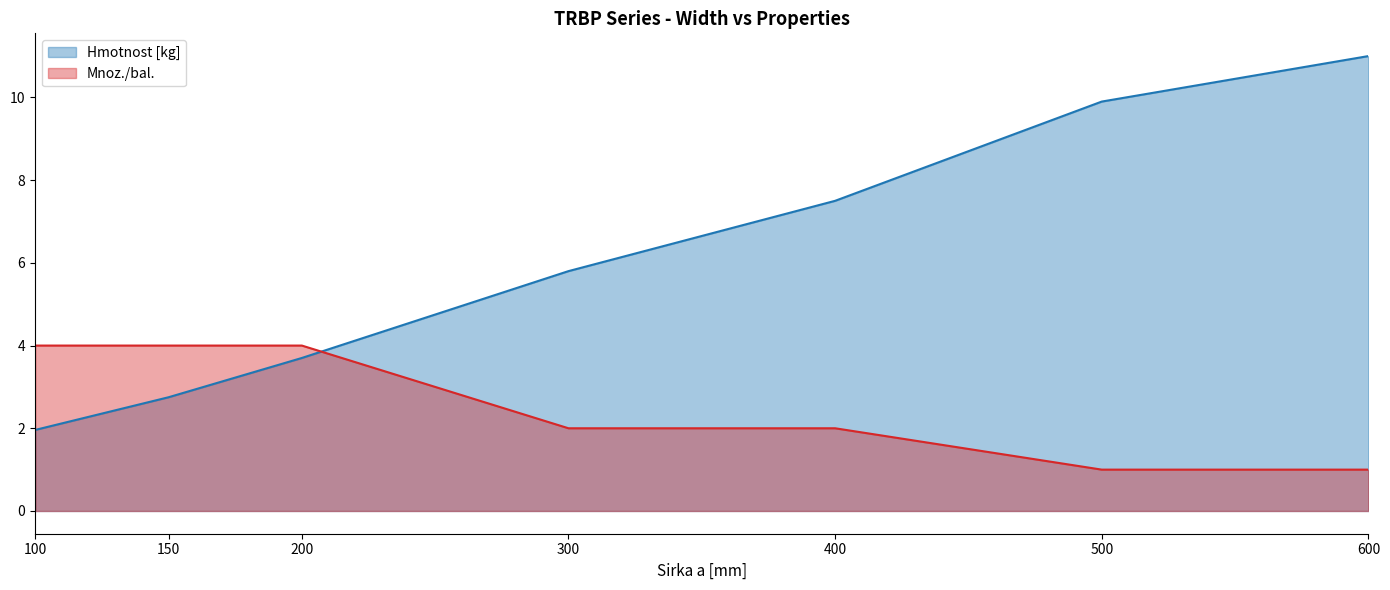

True or false: Mnoz./bal. has more than 1 points higher than both neighbors.

False